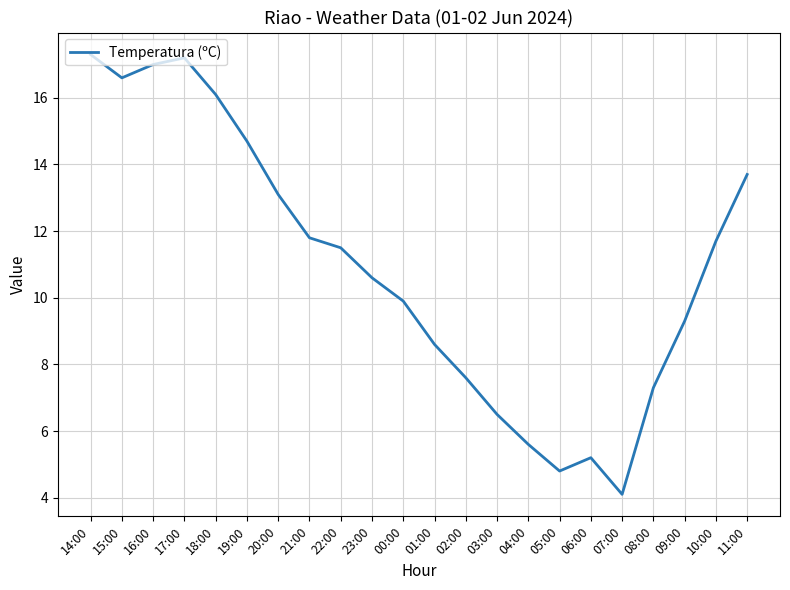

At which label does the data first exceed 11?

14:00